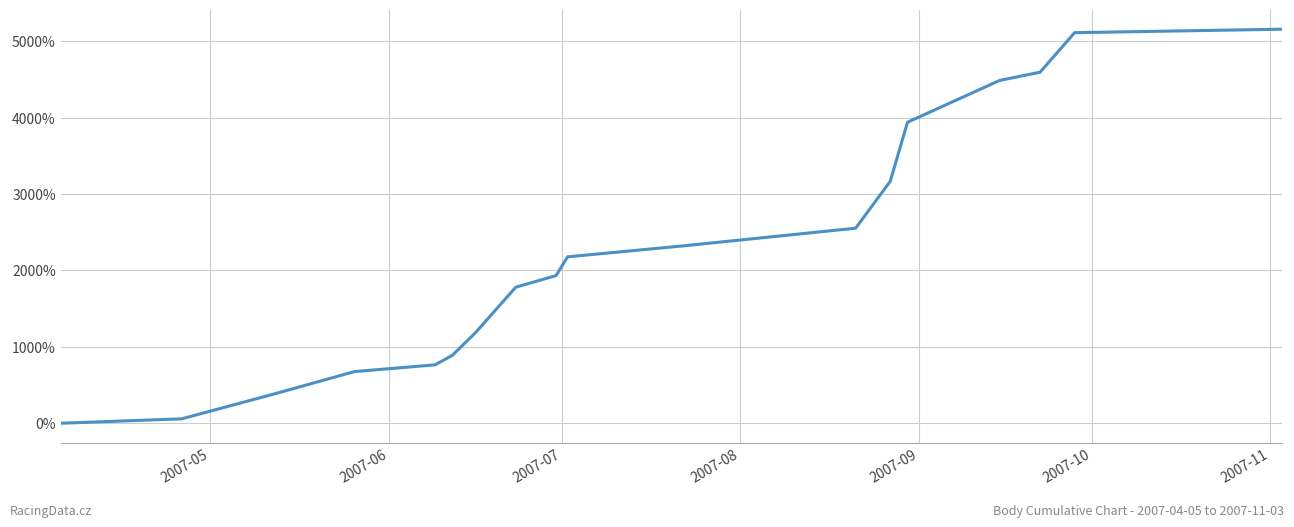

What is the difference between the maximum and minimum values?

5158.7